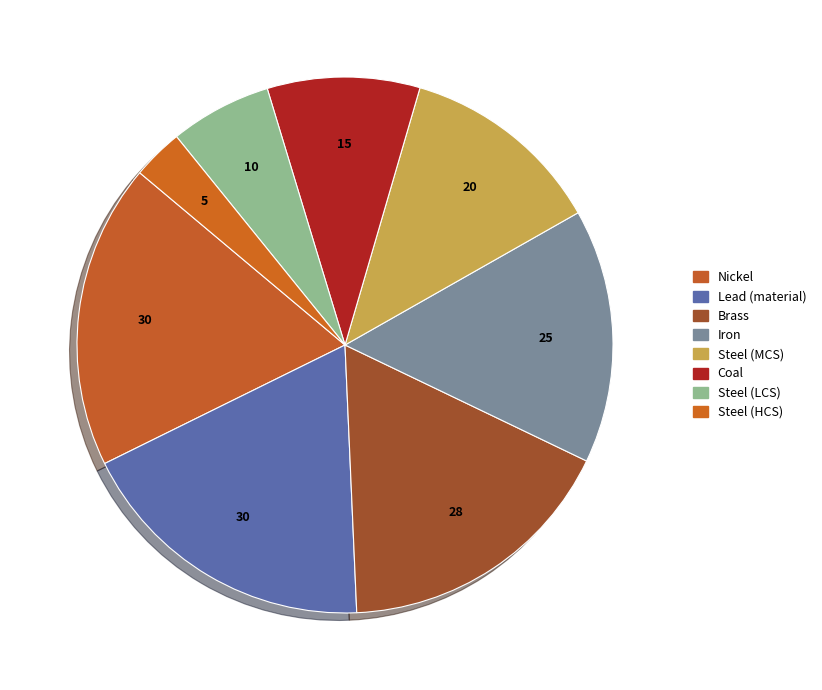

Combined, do Steel (MCS) and Steel (HCS) account for over 50%?

No